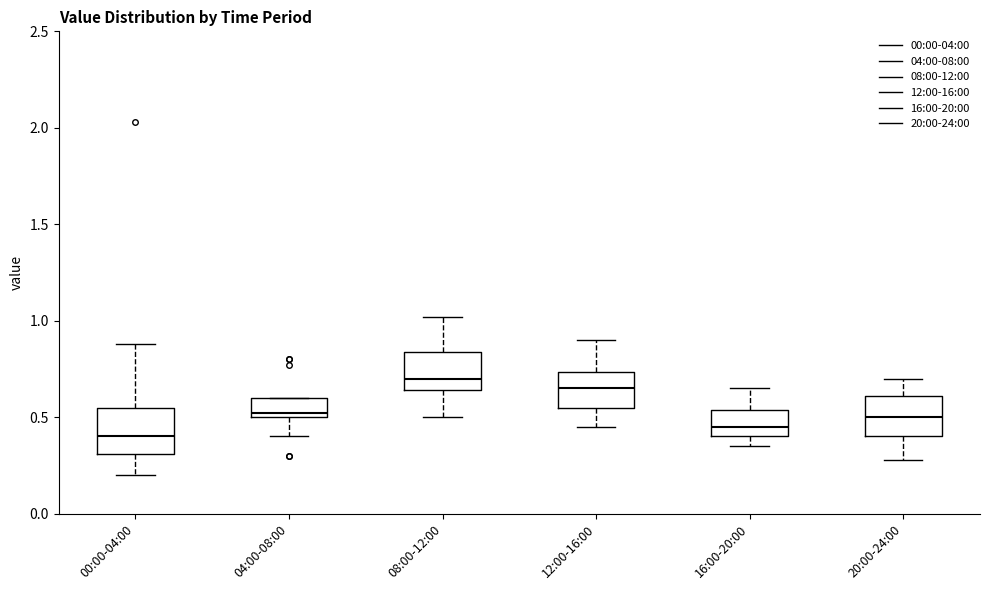

Reading left to right, transcribe this box plot: for each box, give where its median line is, the range the box spans, and where its two whiskers end, as read against the y-axis. The values are not printed on the chart, so give them approximately, as read against the axis.

00:00-04:00: median 0.40, box 0.30 to 0.55, whiskers 0.20 to 0.90
04:00-08:00: median 0.50 (just above the box's lower edge), box 0.50 to 0.60, whiskers 0.40 to 0.60
08:00-12:00: median 0.70, box 0.65 to 0.85, whiskers 0.50 to 1.00
12:00-16:00: median 0.65, box 0.55 to 0.75, whiskers 0.45 to 0.90
16:00-20:00: median 0.45, box 0.40 to 0.55, whiskers 0.35 to 0.65
20:00-24:00: median 0.50, box 0.40 to 0.60, whiskers 0.30 to 0.70